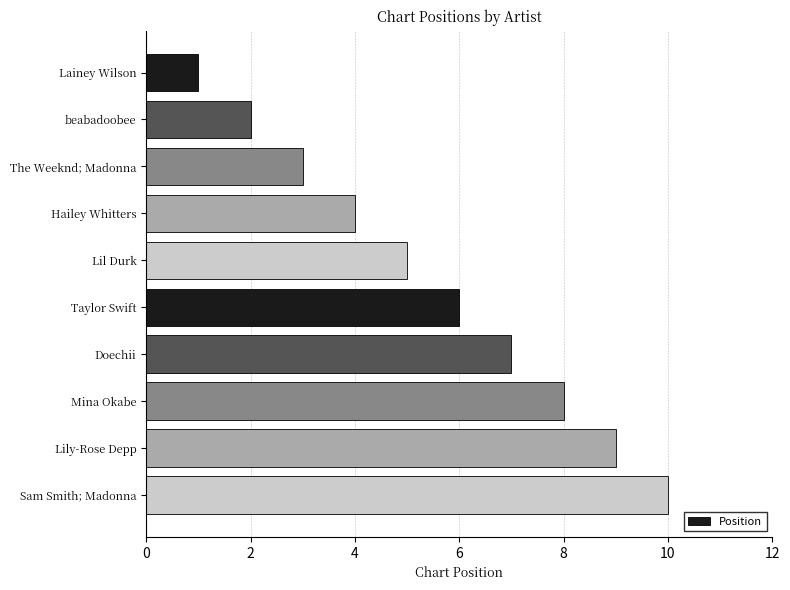

How many series are shown in this chart?

1